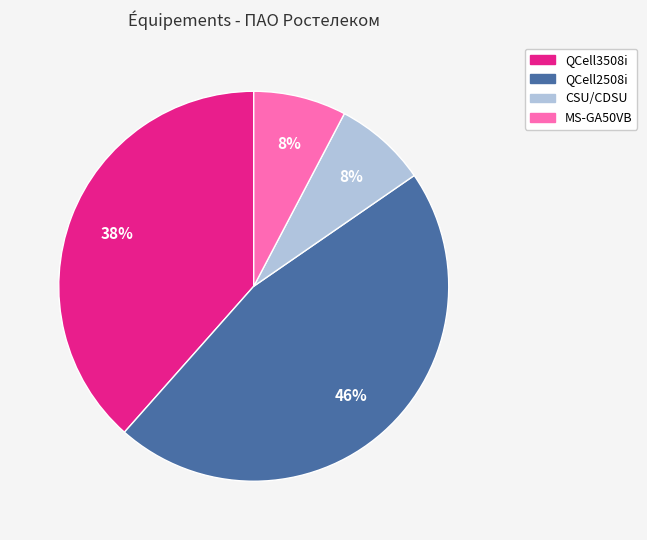

How many slices are in this pie chart?

4